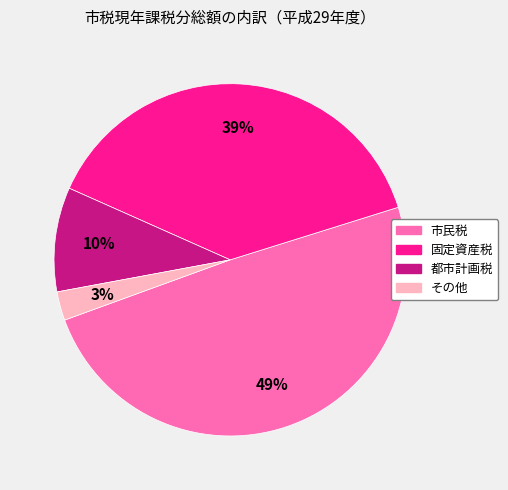

The 市民税 slice represents 34% of the pie. True or false?

False